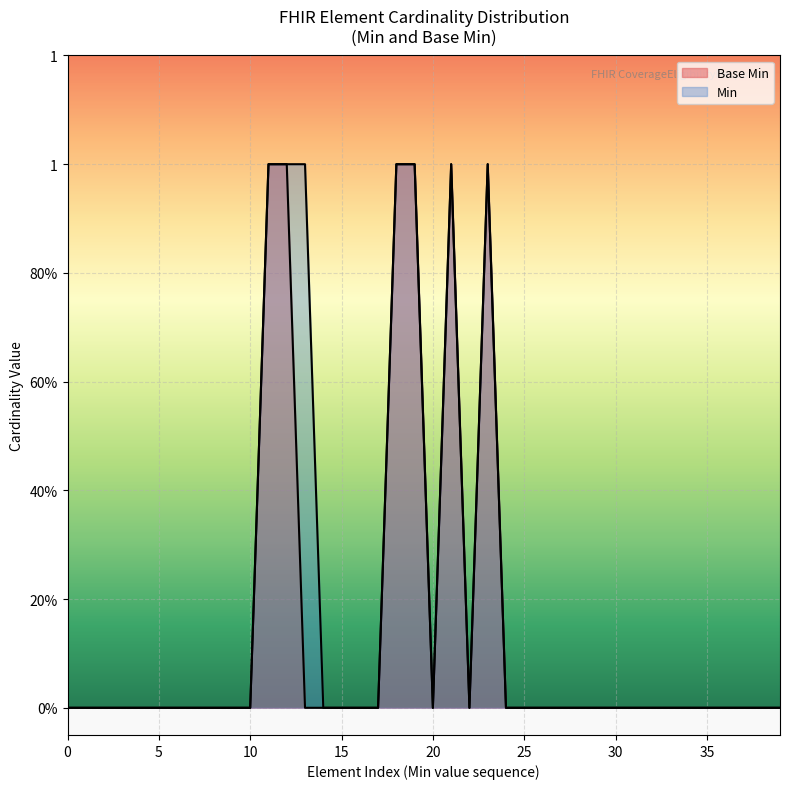

True or false: there are more than 2 points higher than both neighbors.

False